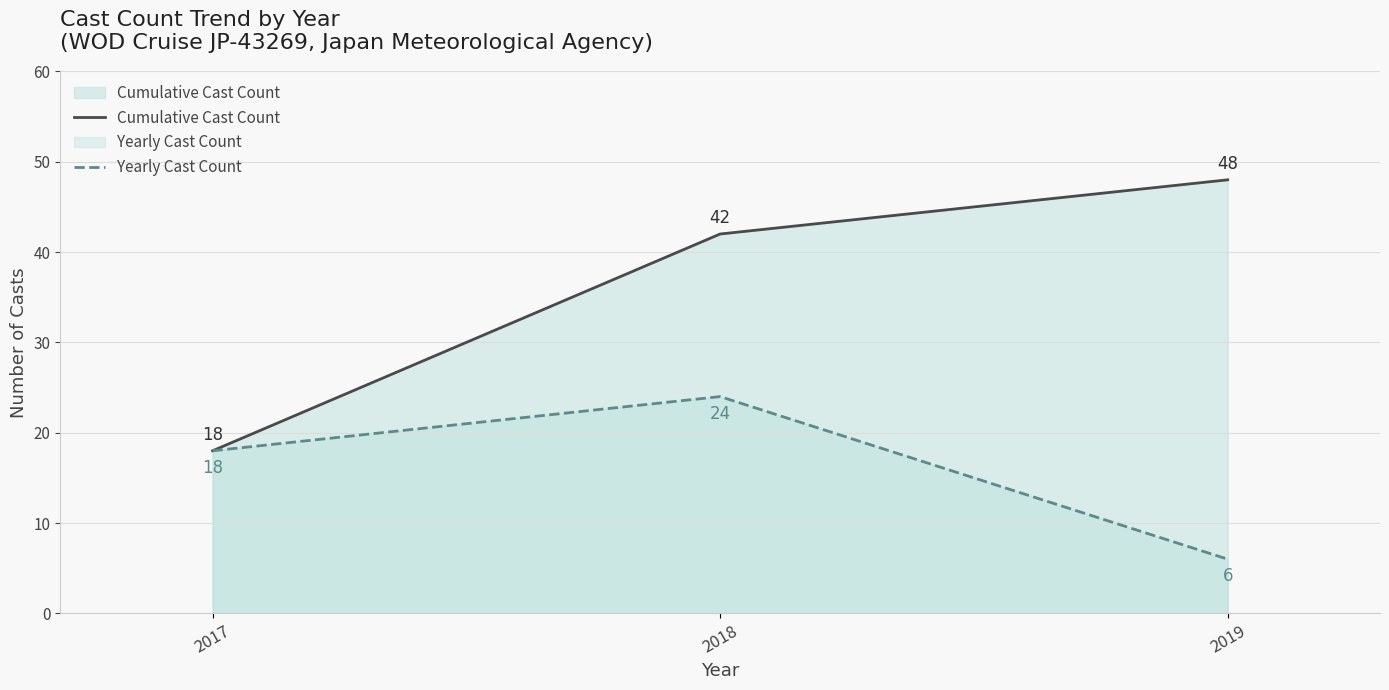

Reading right to left, what are all the values shown in this chart?

Cumulative Cast Count: 48	42	18
Yearly Cast Count: 6	24	18